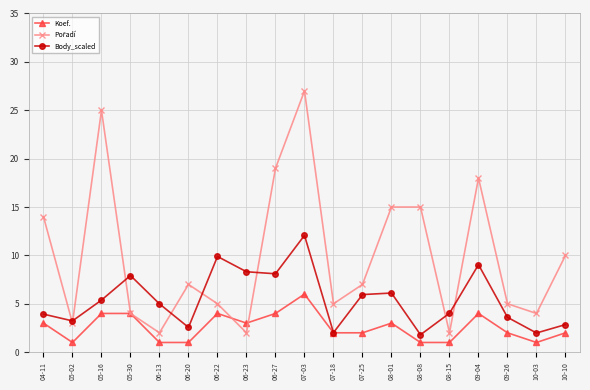

At which category is the sum across all series the highest?

07-03